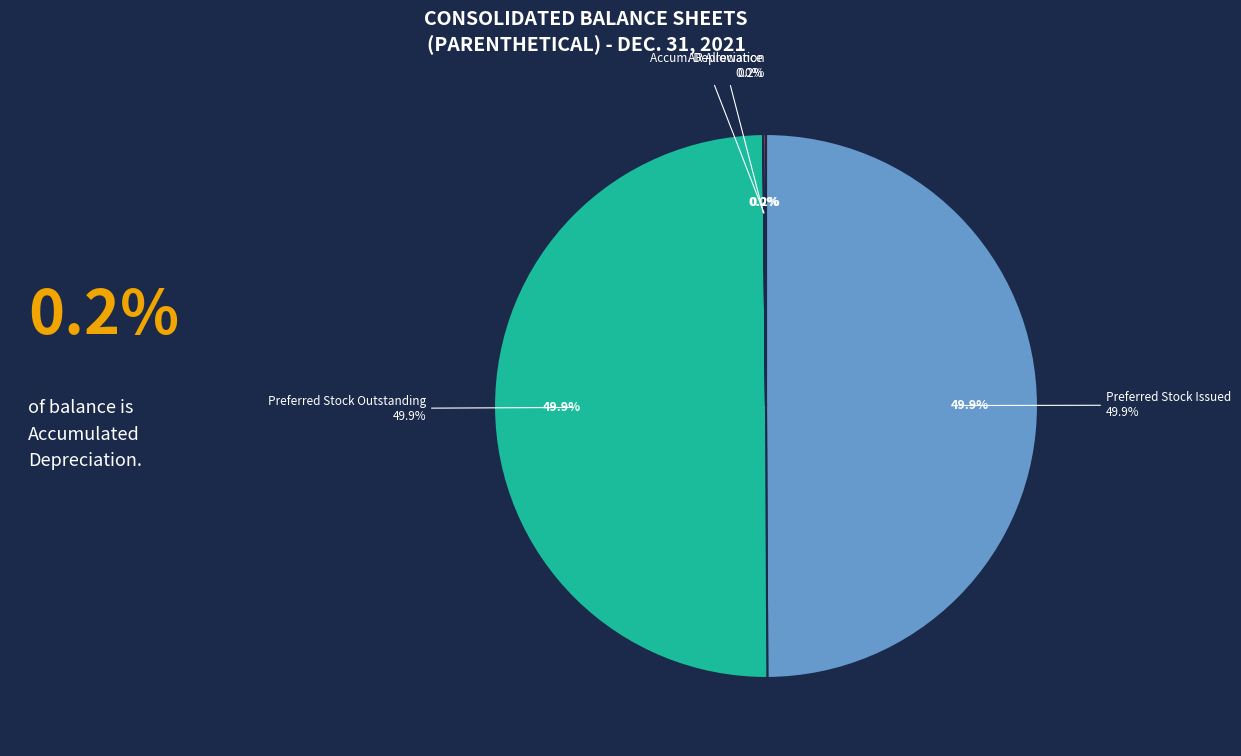

To the nearest percent, what is the difference between the largest and smallest slice percentages?

50%